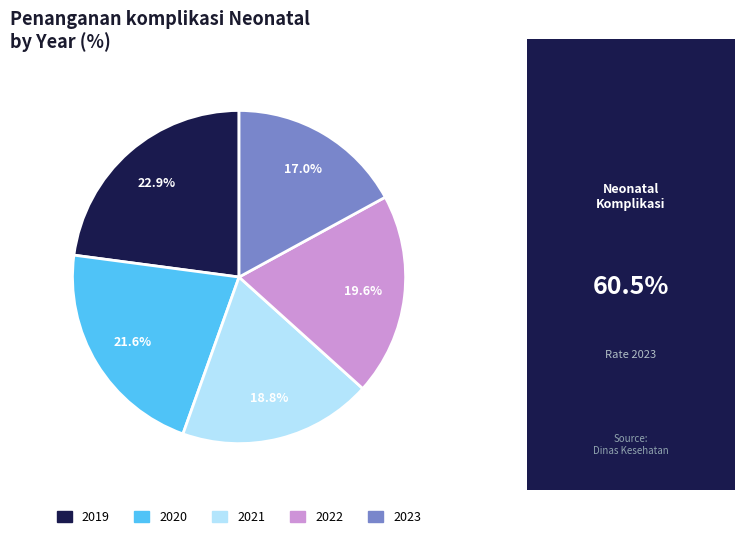

How many slices are in this pie chart?

5